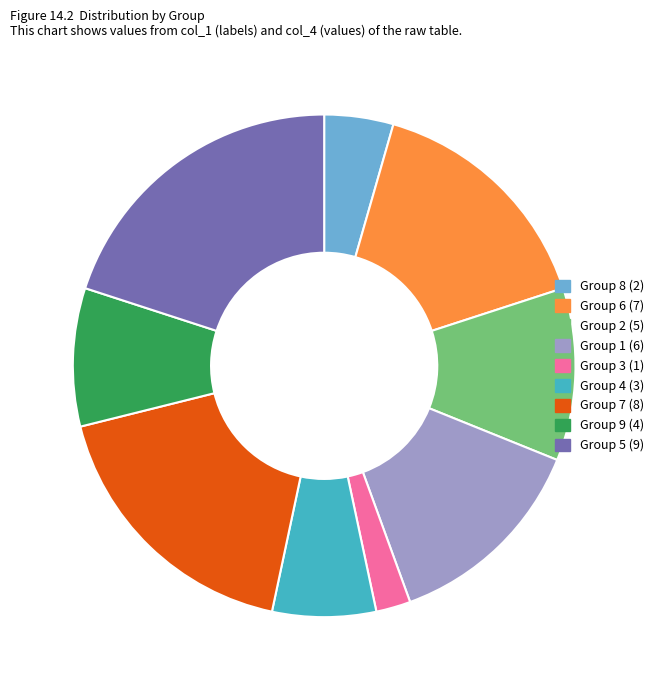

Does Group 3 (1) account for over 50% of the chart?

No